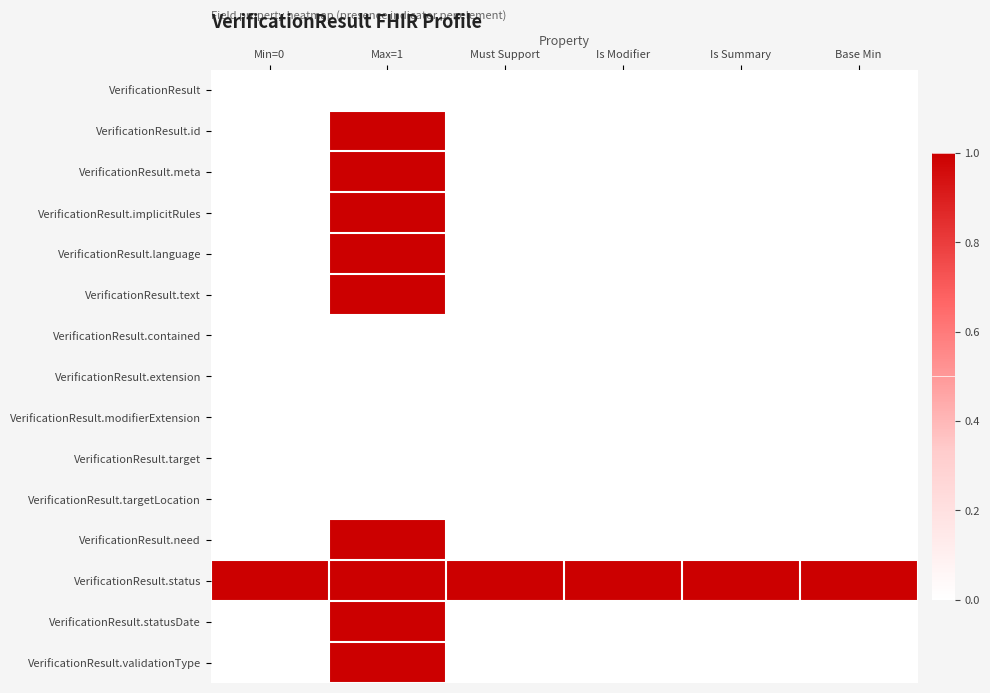

What is the spread (max minus min) of values at Is Modifier?

1